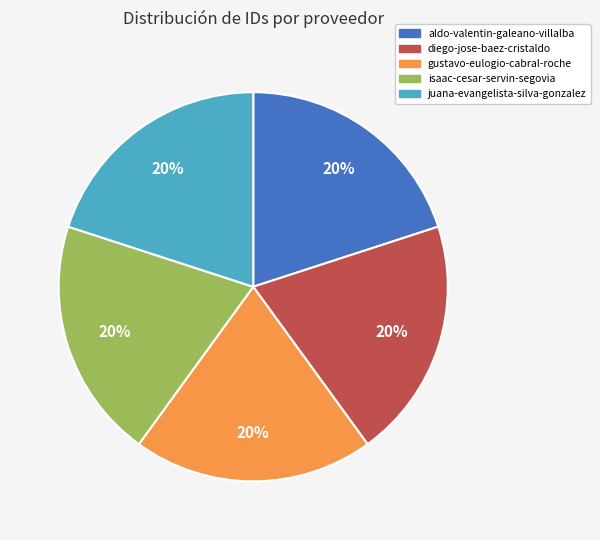

To the nearest percent, what portion does gustavo-eulogio-cabral-roche represent?

20%